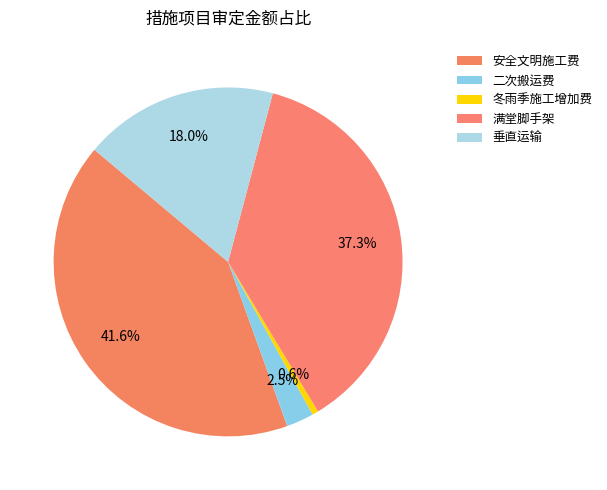

Is there a majority slice in this chart?

No